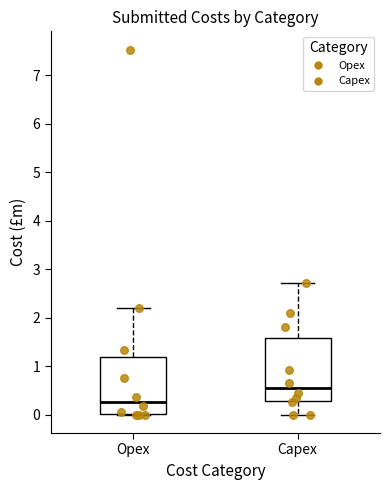

Which box has the highest median line?

Capex